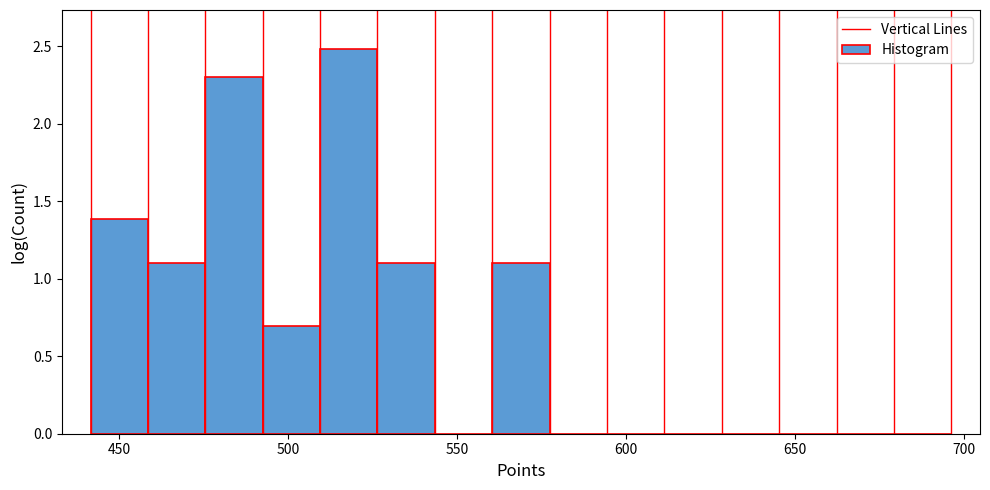

Read against the x-axis, roughly where is the centre of the tallest bar?

520